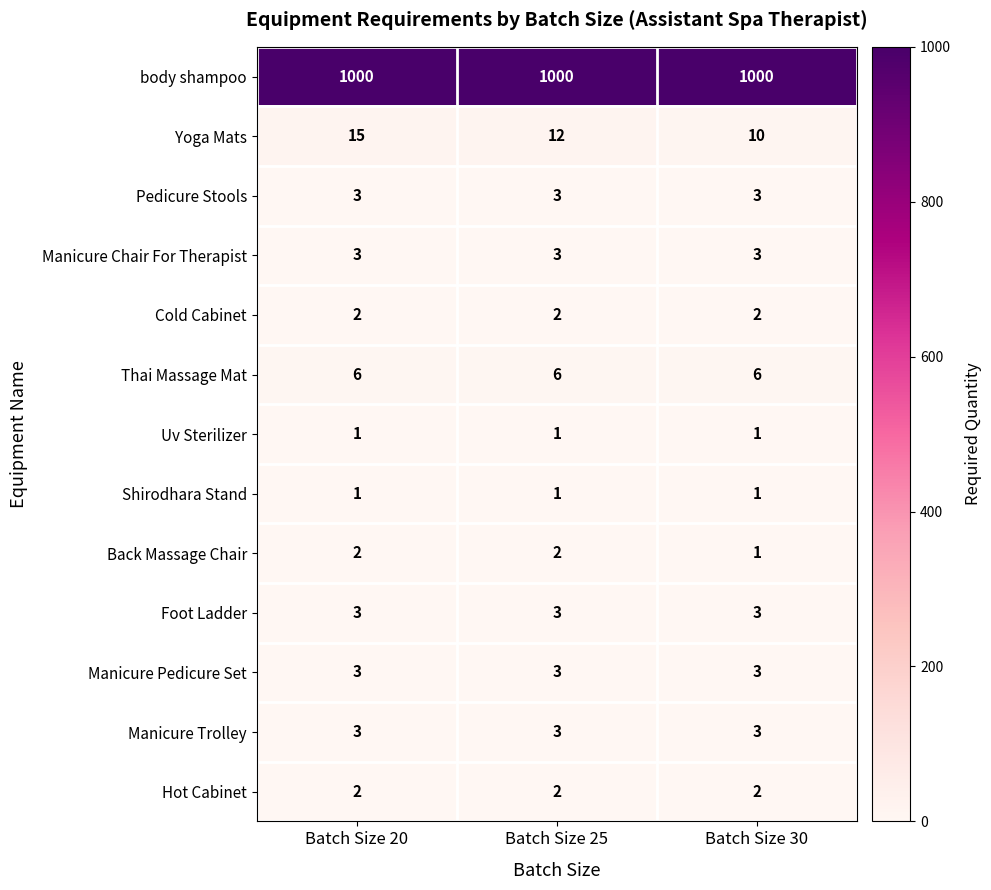

What value does the body shampoo series have at Batch Size 20?

1000